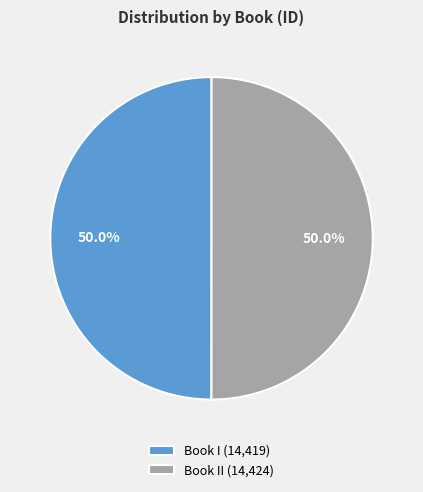

Approximately how many times larger is the value at Book II (14,424) compared to Book I (14,419)?

1.0